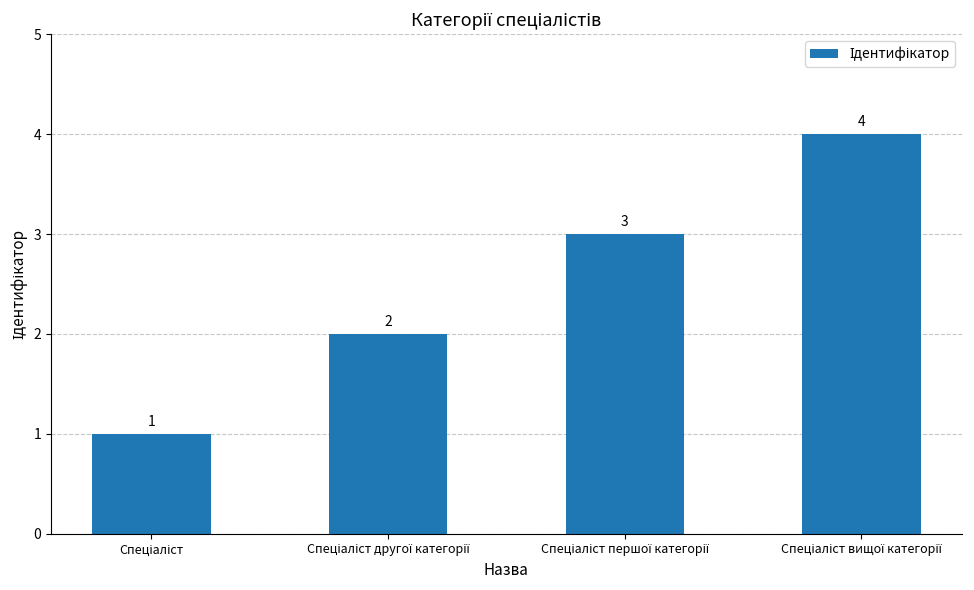

What is the maximum value shown in the chart?

4